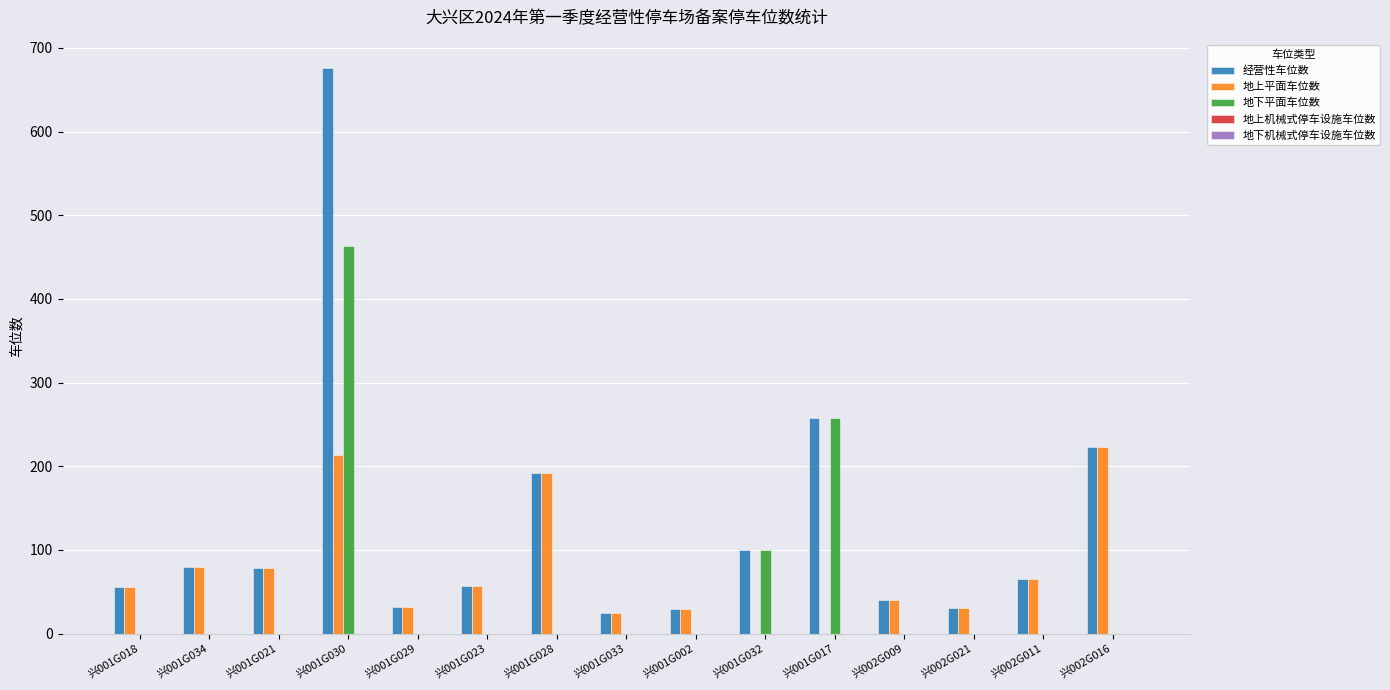

At which label is 经营性车位数 closest to 350?

兴001G017